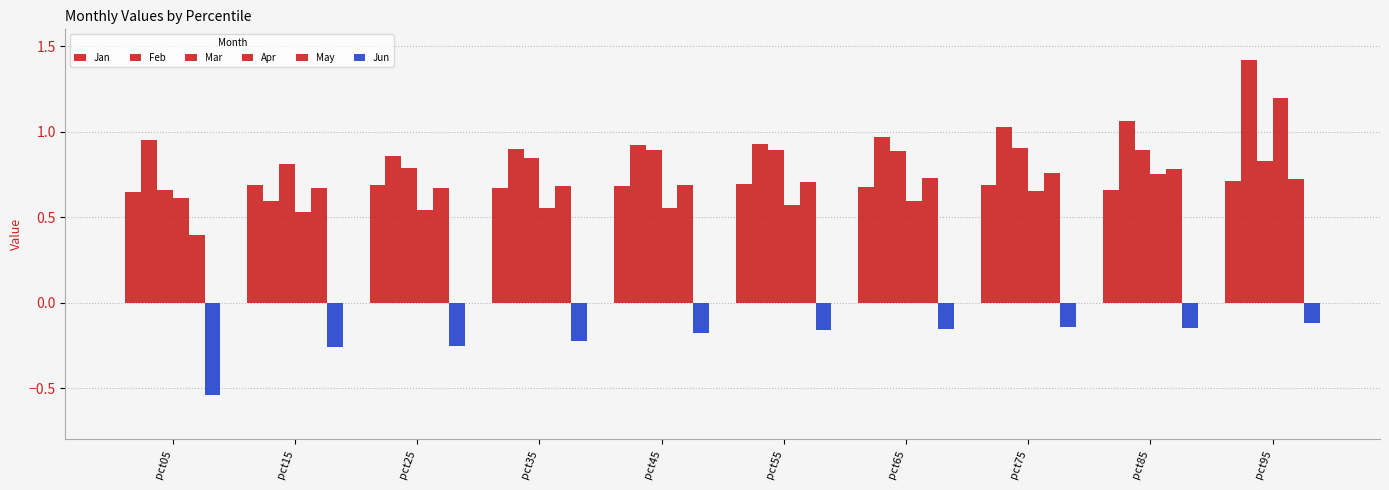

How many bars are there in total?

60